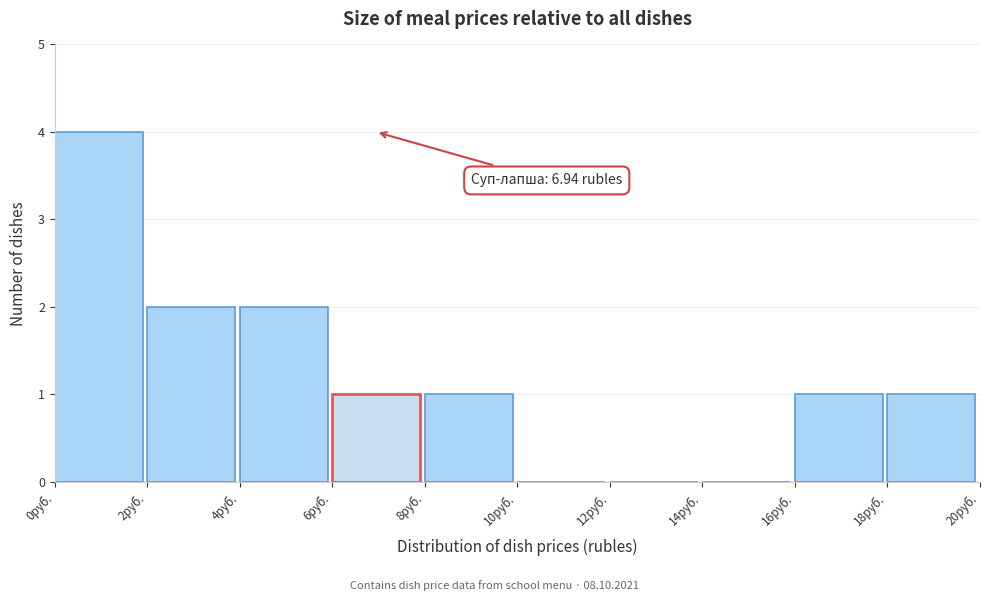

Over which range of the x-axis is the bar tallest?

0 to 2